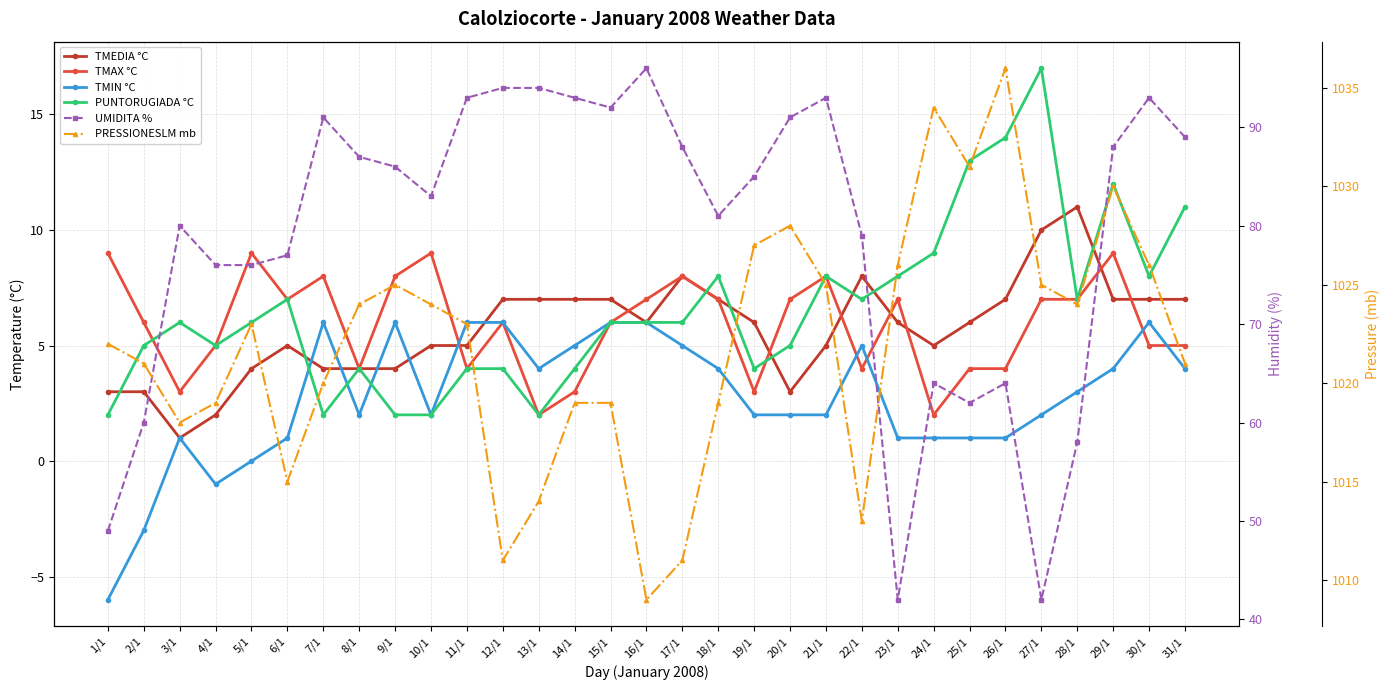

Where does the TMIN °C series first go above 2?

7/1